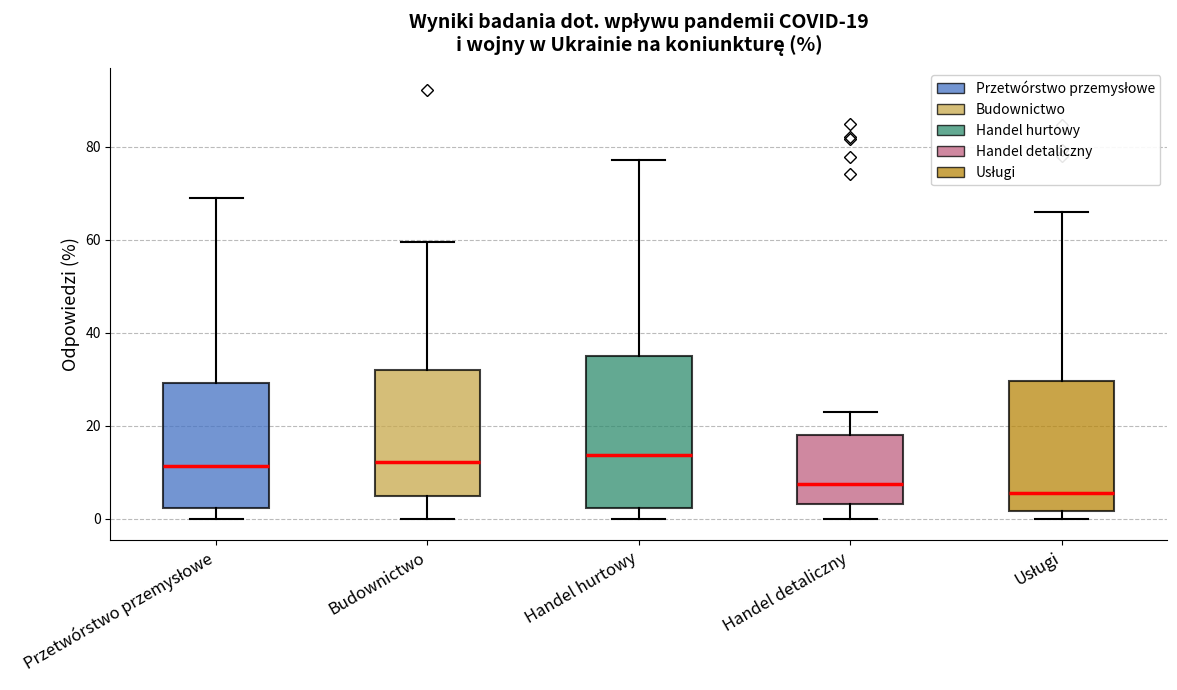

Which box is the tallest, from its lower edge to its upper edge?

Handel hurtowy